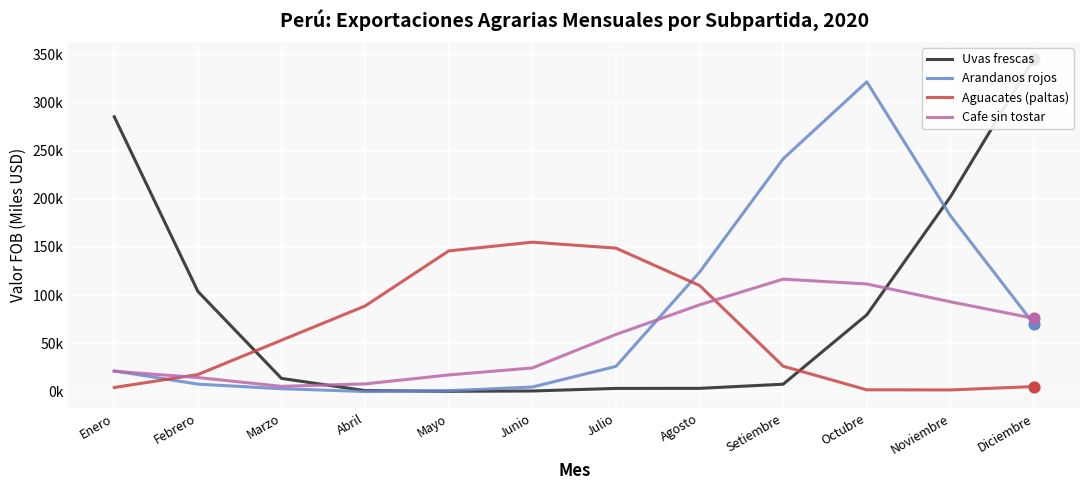

At how many categories does at least one series exceed 167130?

5